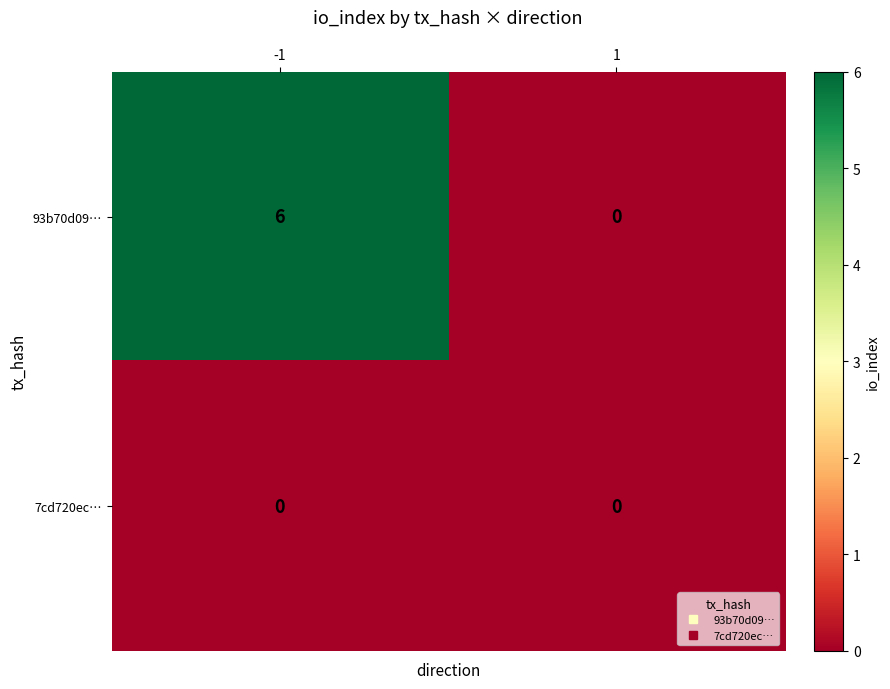

Reading left to right, extract all data points from this chart.

93b70d09…: 6	0
7cd720ec…: 0	0